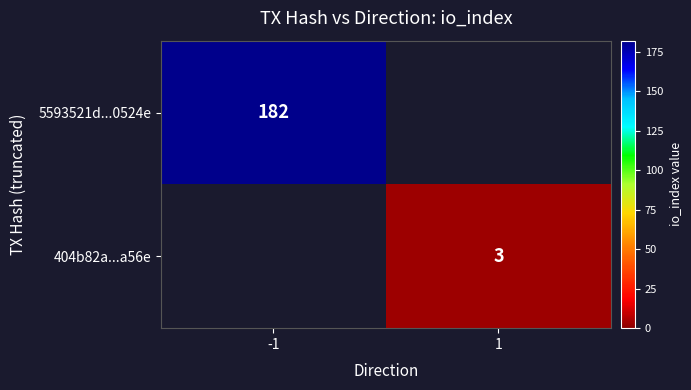

Is the value of 5593521d...0524e at -1 greater than the value of 404b82a...a56e at 1?

Yes